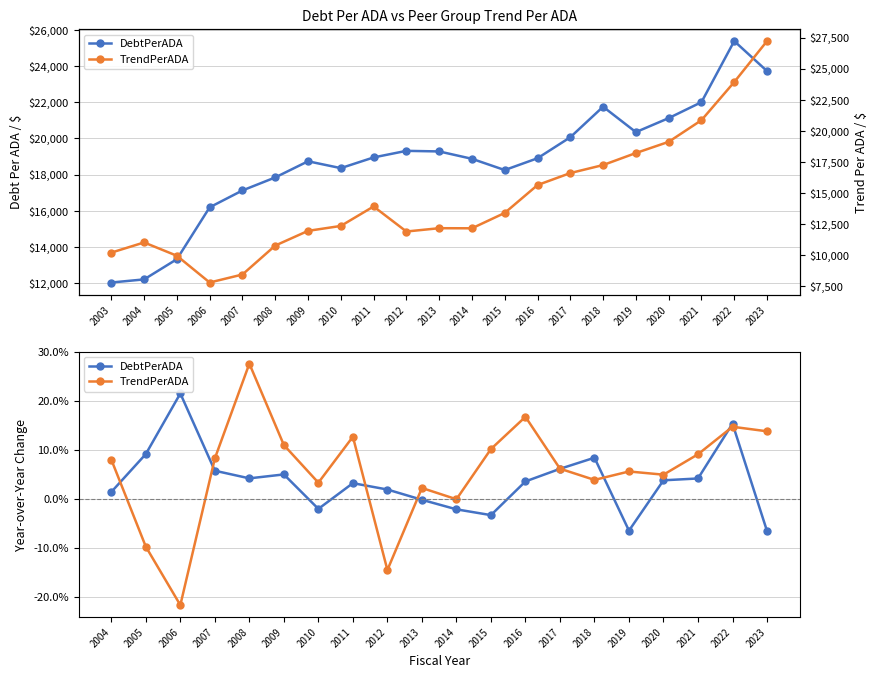

What is the difference between the highest and lowest values at 2015?

4855.2